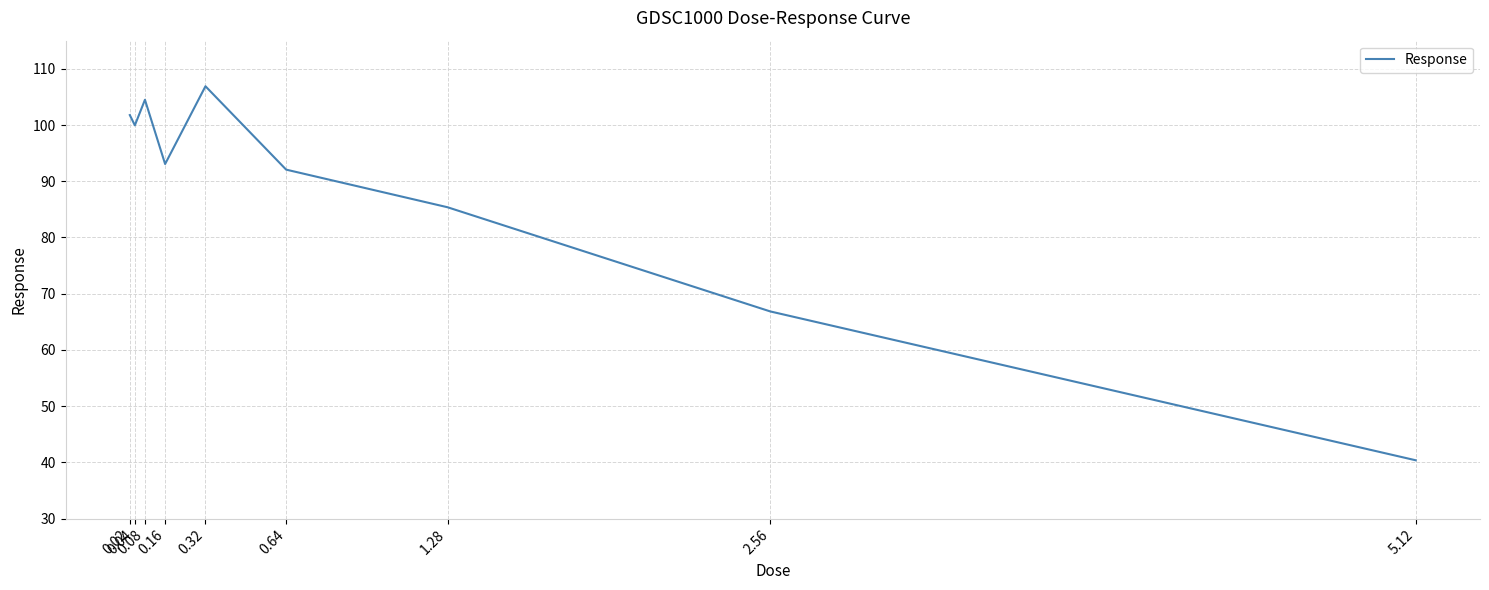

Is it true that the value at 0.32 is 180.1?

False